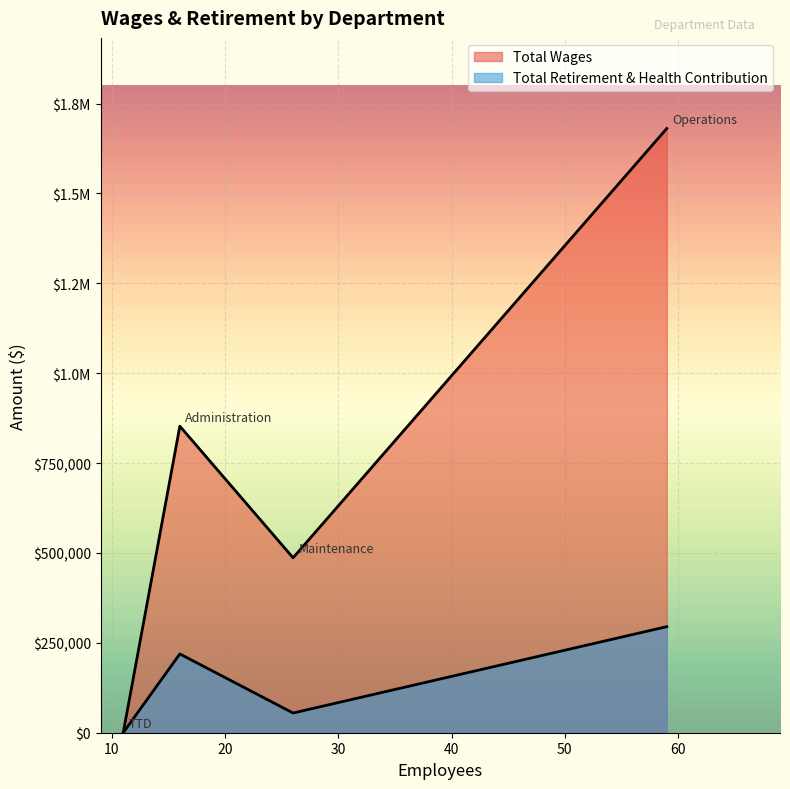

What is the total value across all series at Operations?

1975510